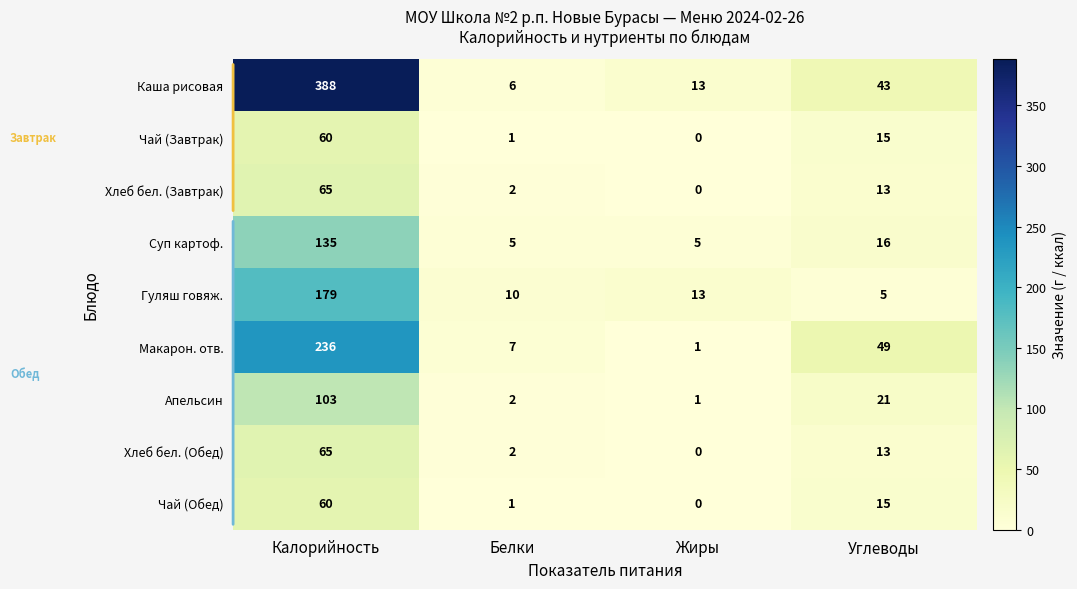

At which label does Чай (Завтрак) first exceed 15?

Калорийность